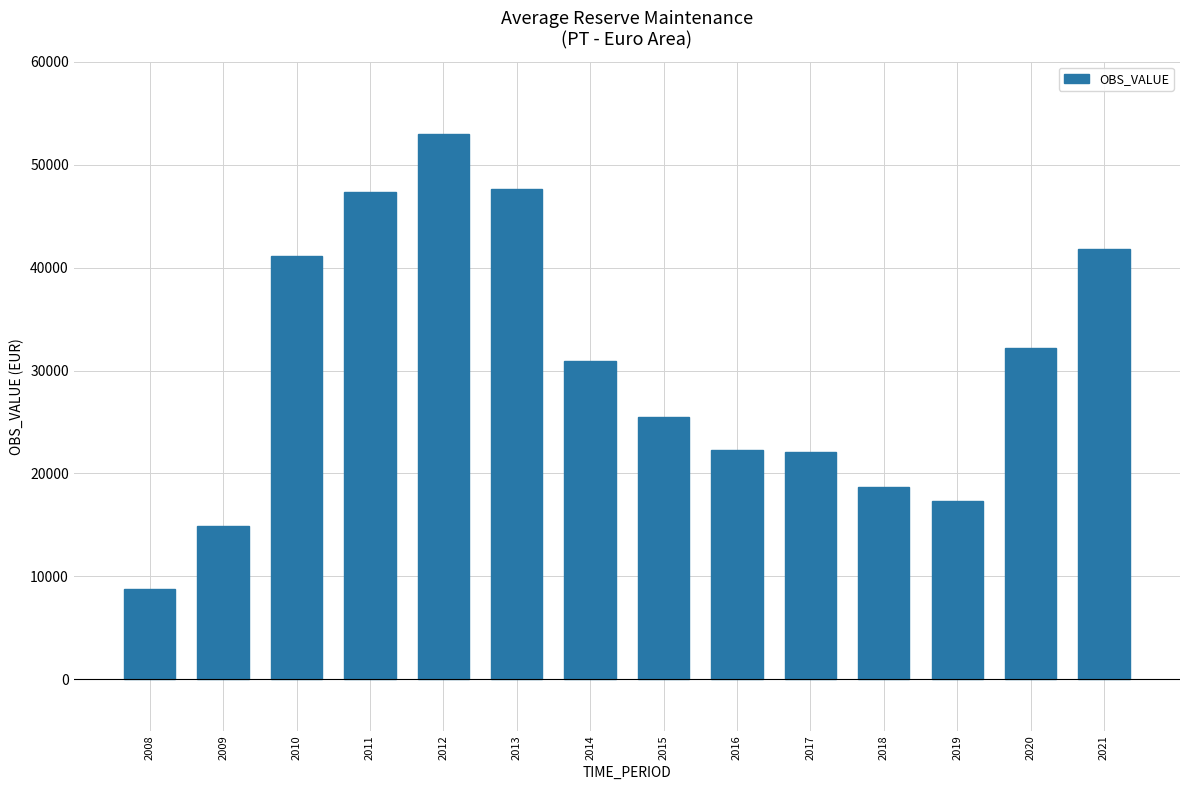

What is the change in value from 2015 to 2018?

-6763.3